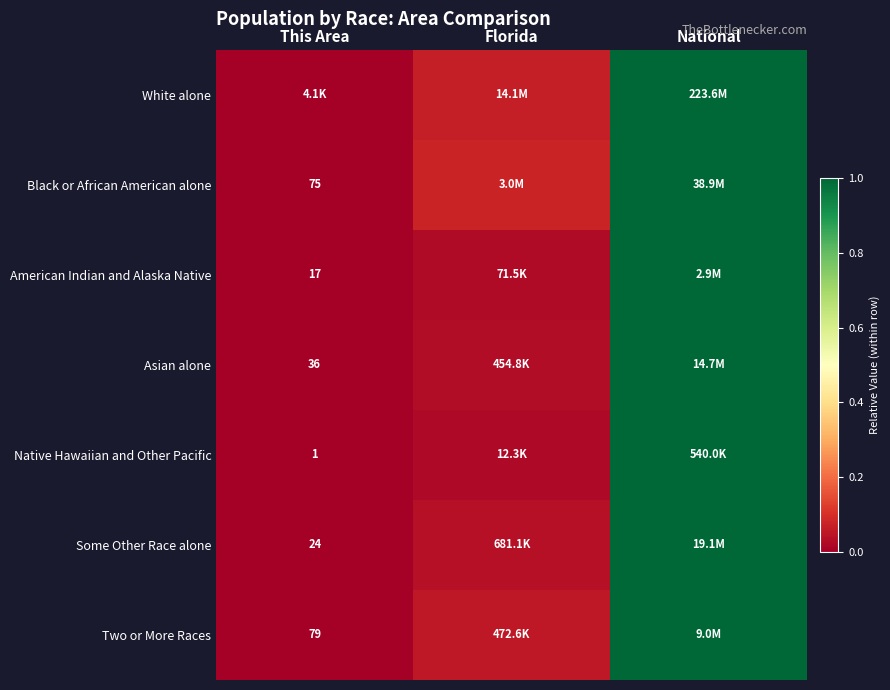

List the labels in order of Native Hawaiian and Other Pacific value, largest first.

National, Florida, This Area